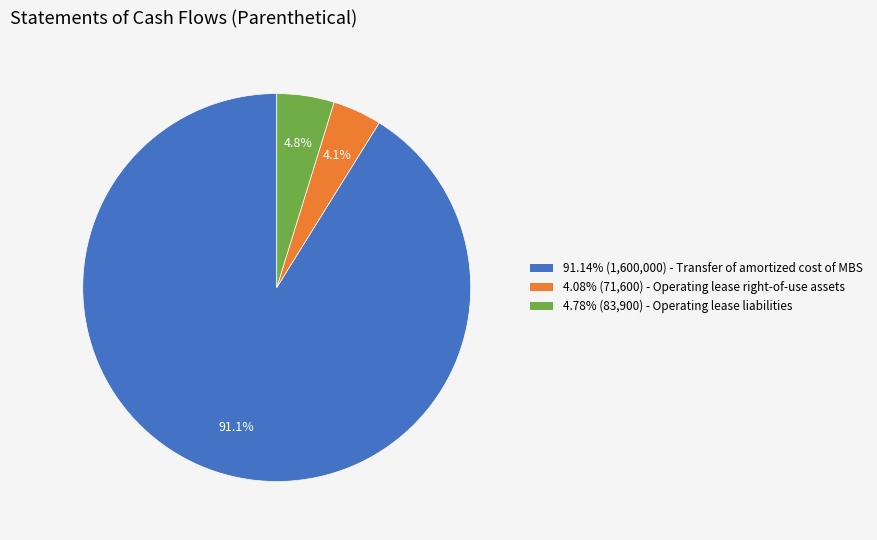

Does any single category account for the majority?

Yes